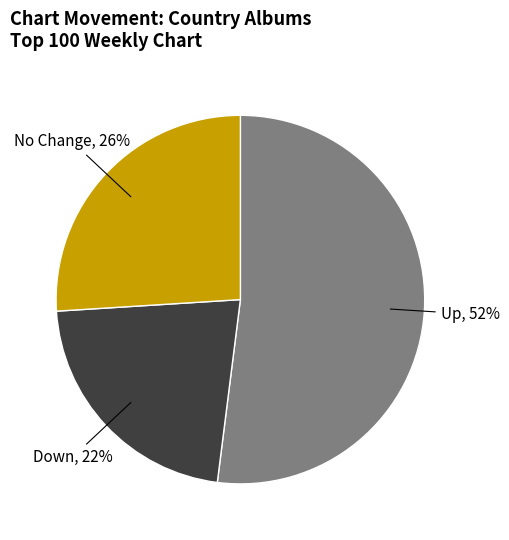

Does any single category account for the majority?

Yes